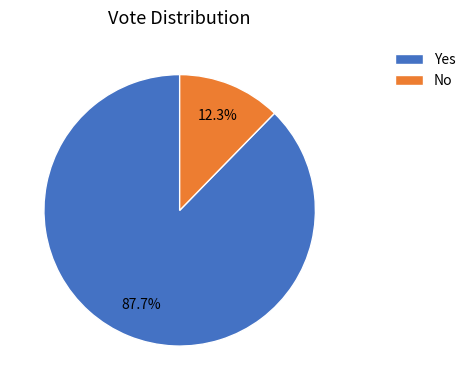

Which has a higher value, No or Yes?

Yes